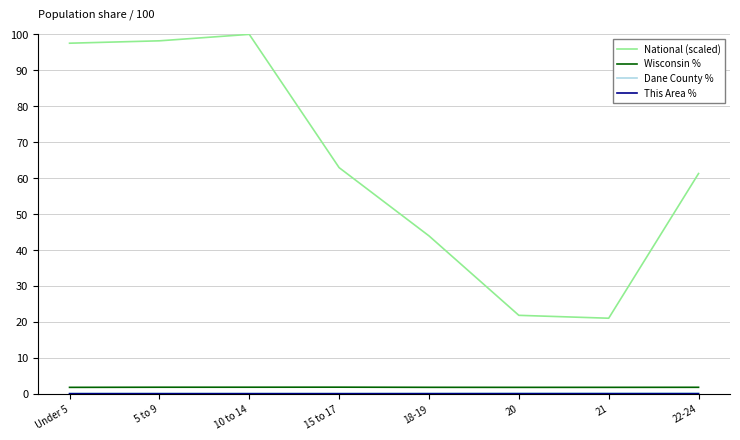

Which series has the largest total across all categories?

National (scaled)